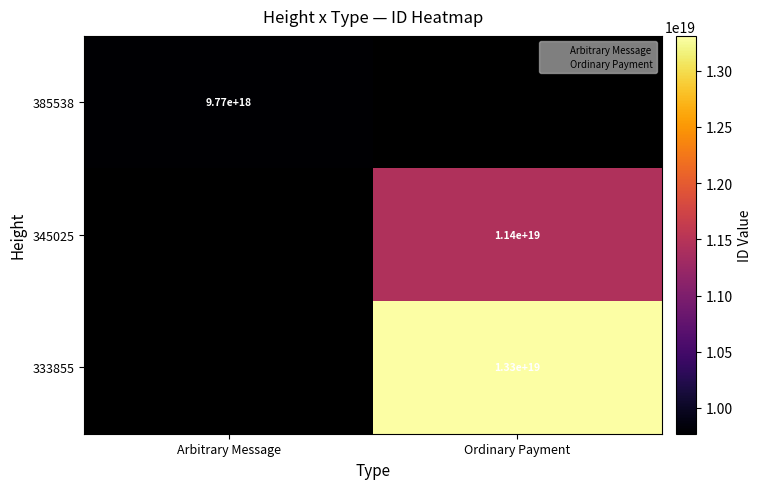

Which series has the largest range (max minus min)?

385538